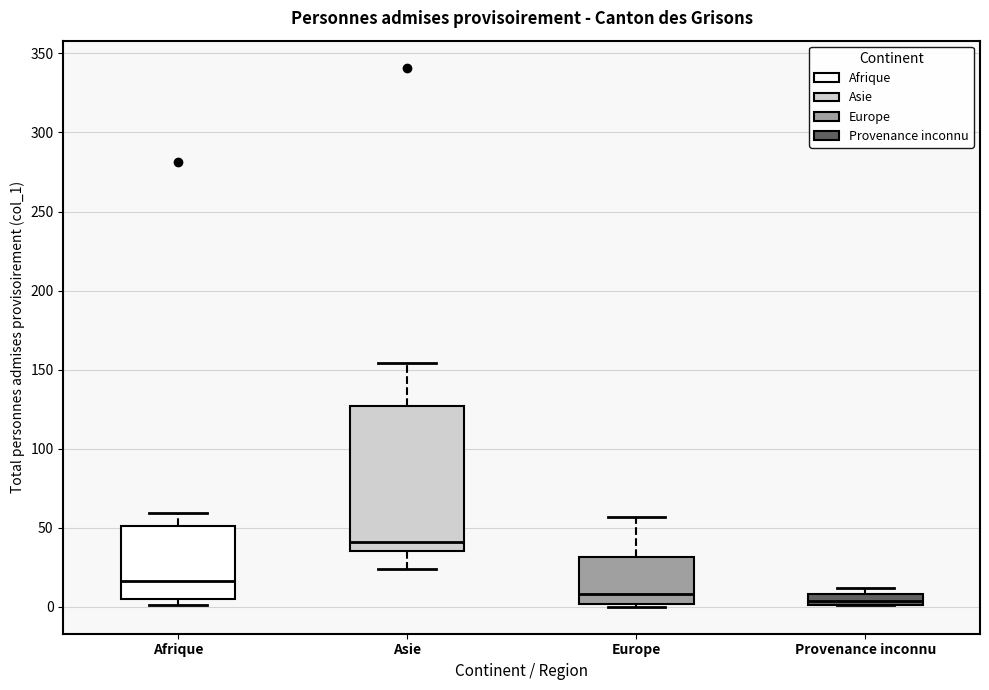

Comparing the boxes themselves (not the whiskers), which one is the tallest?

Asie